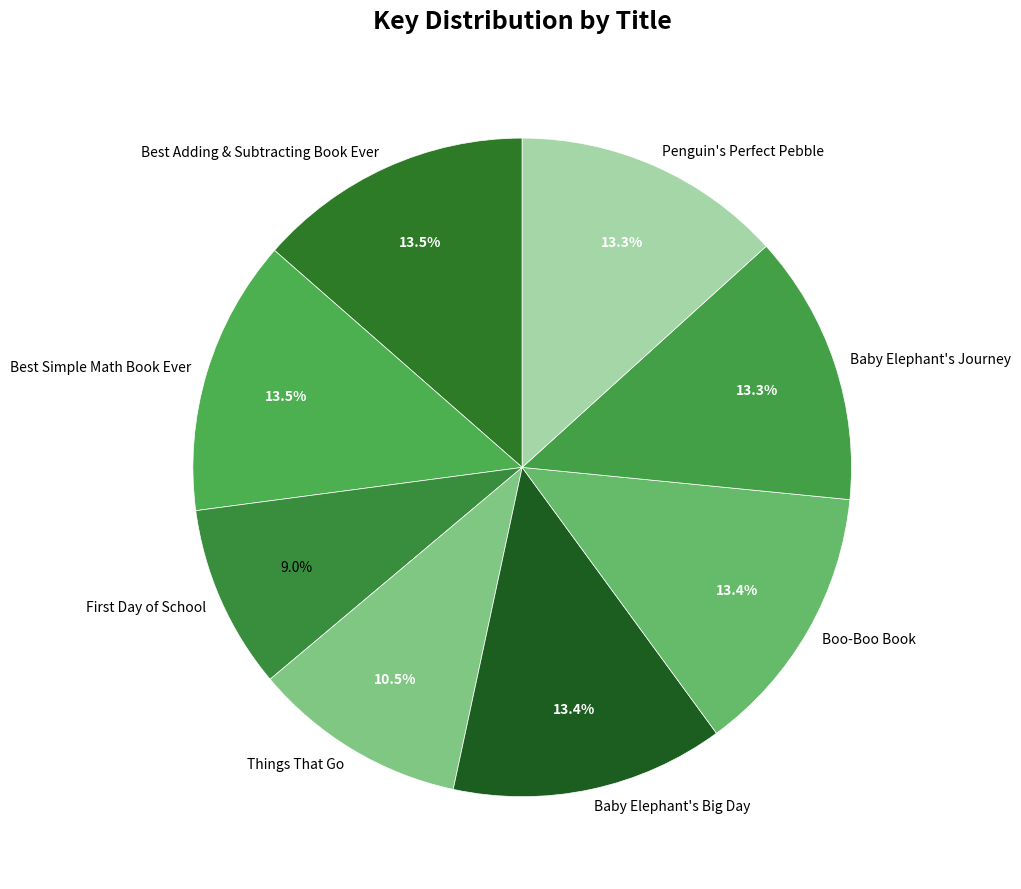

What percentage is NOT represented by Things That Go?

89.5%